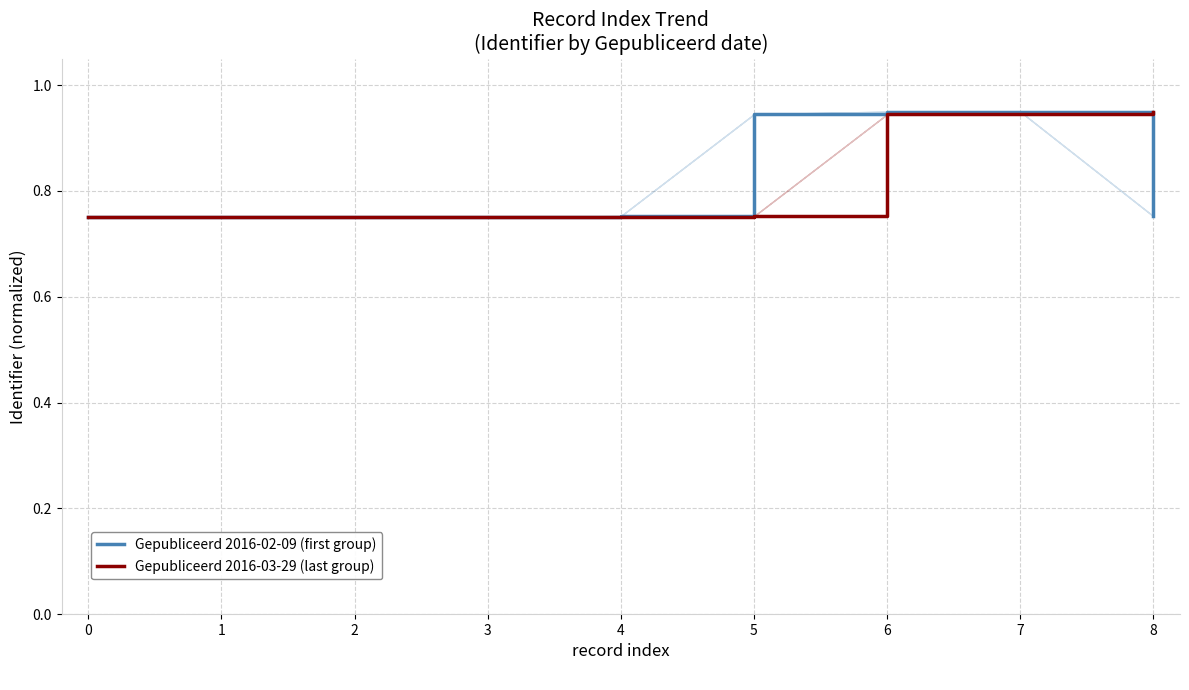

List the labels in order of Gepubliceerd 2016-03-29 (last group) value, smallest first.

0, 1, 2, 3, 4, 5, 6, 7, 8